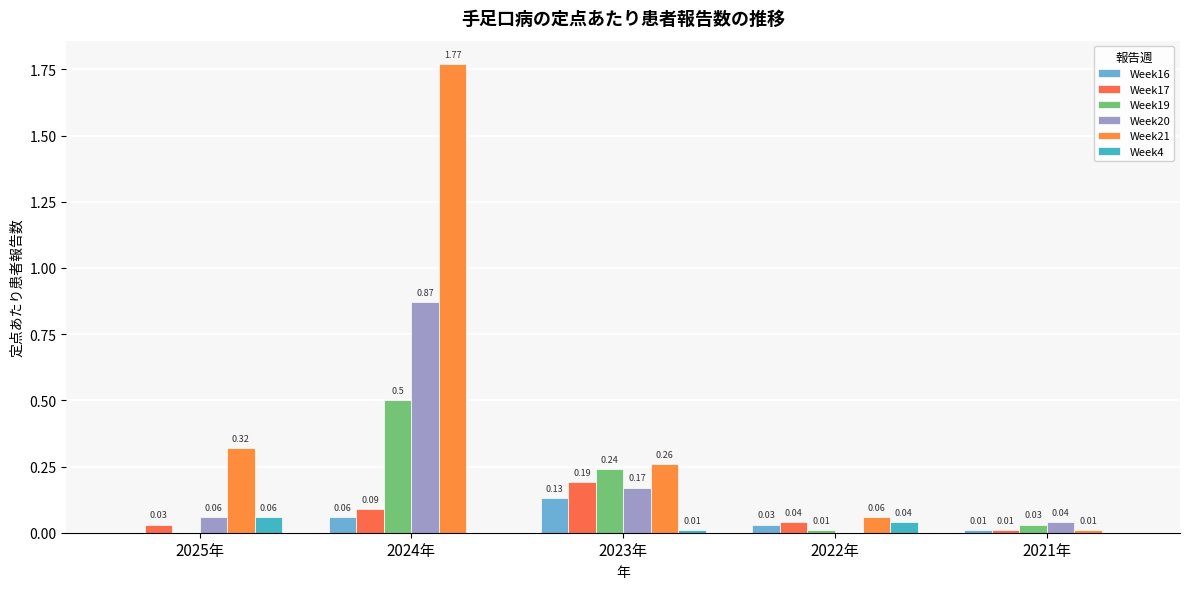

How many values in Week20 are above zero?

4